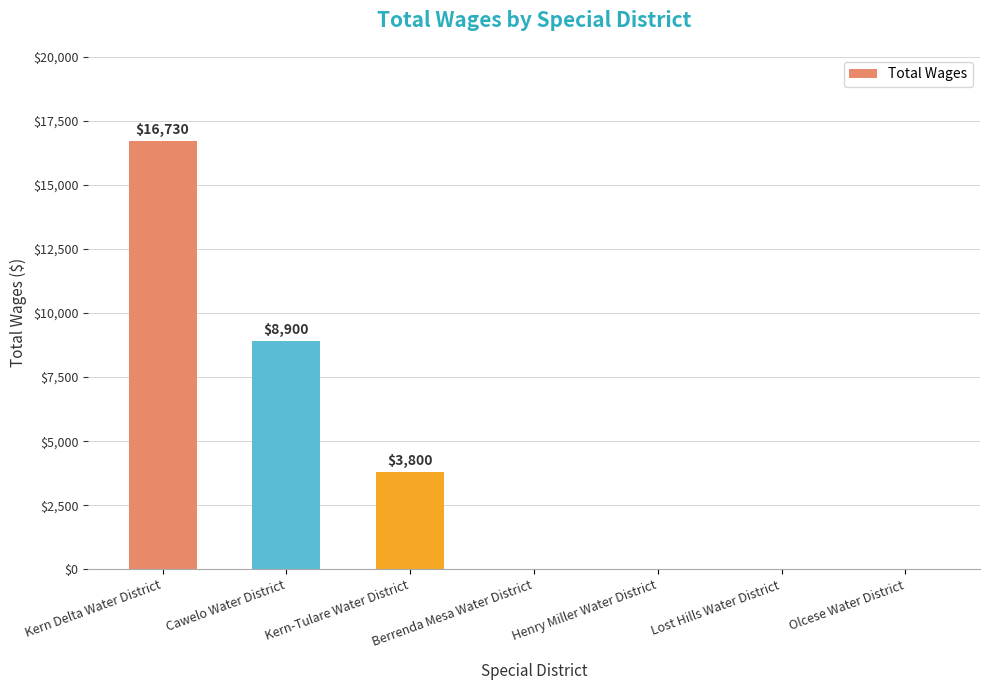

Count the number of categories in the chart.

7